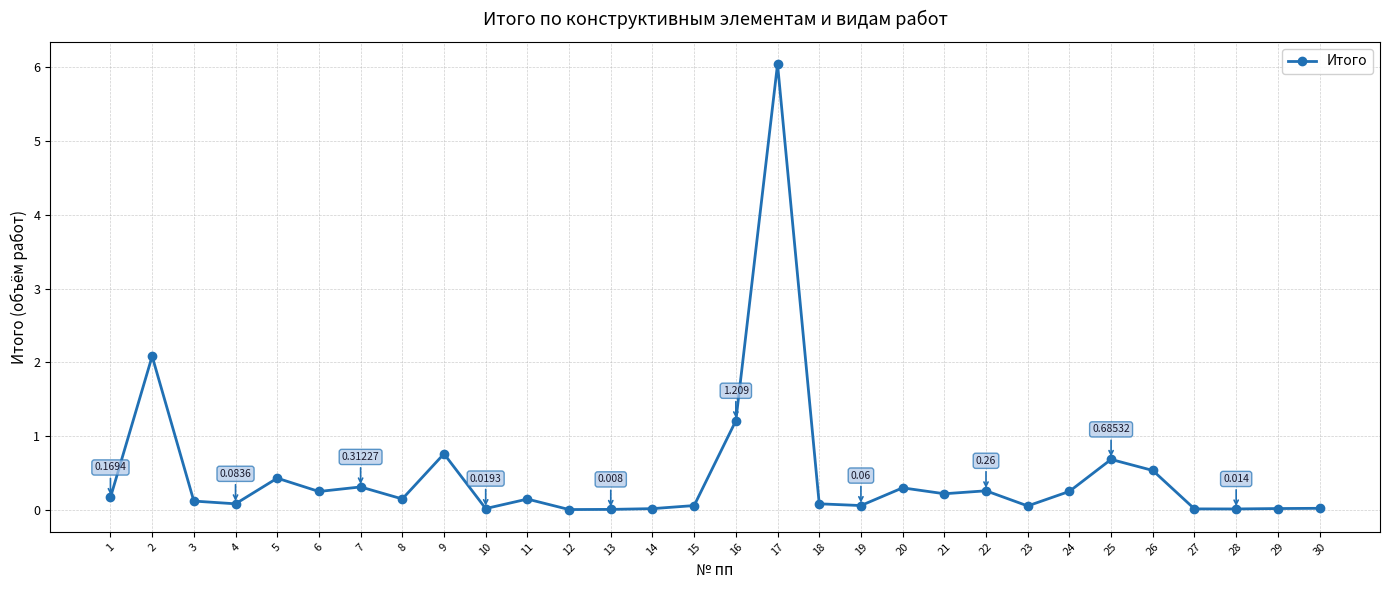

What is the maximum value shown in the chart?

6.0